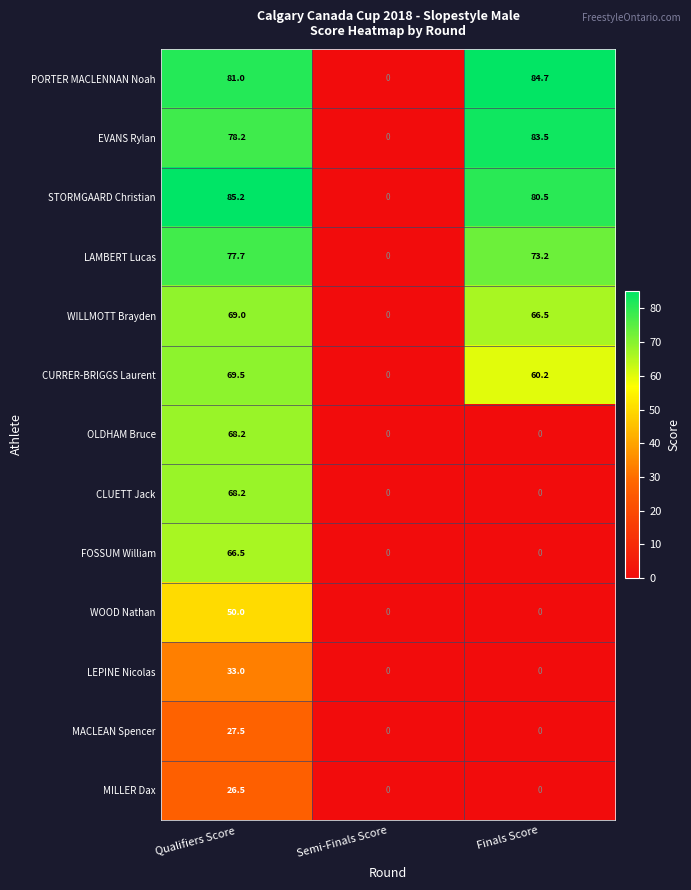

What is the total value across all series at Qualifiers Score?

800.5